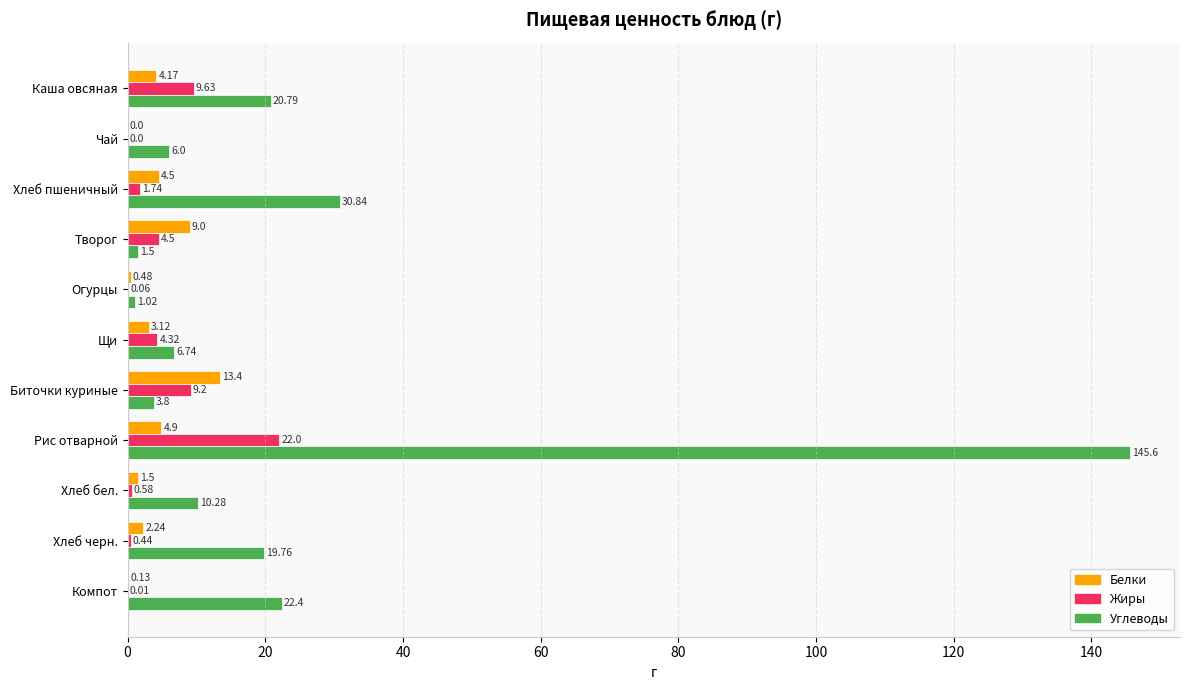

What is the total value across all series at Хлеб пшеничный?

37.1